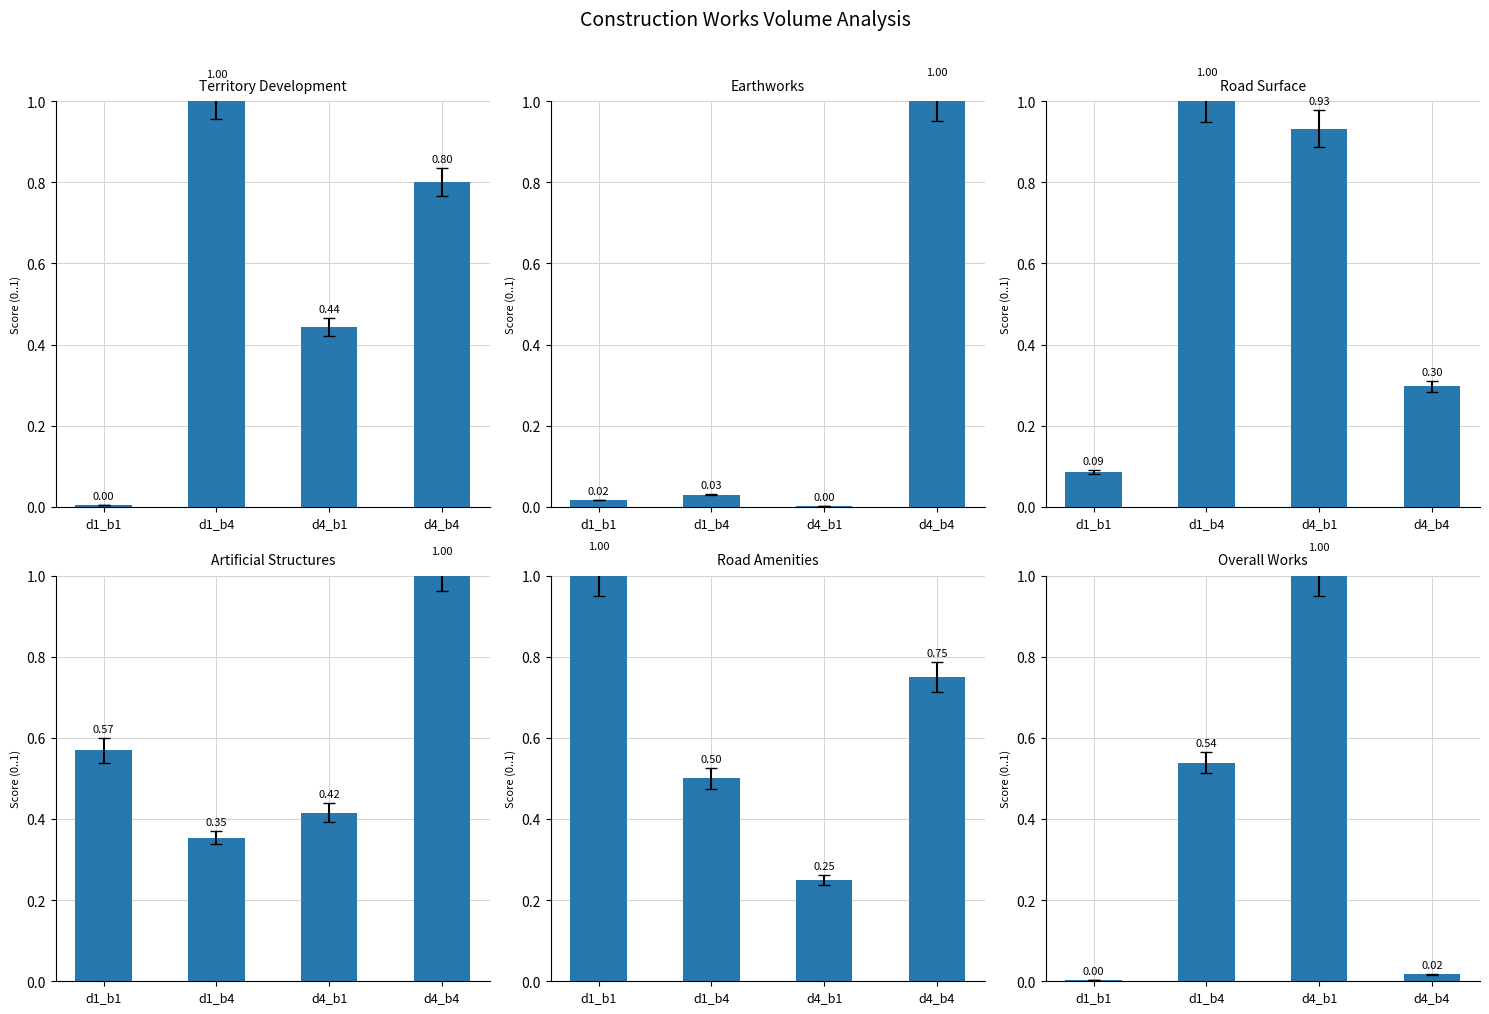

Between d4_b4 and d4_b1, which is larger?

d4_b1